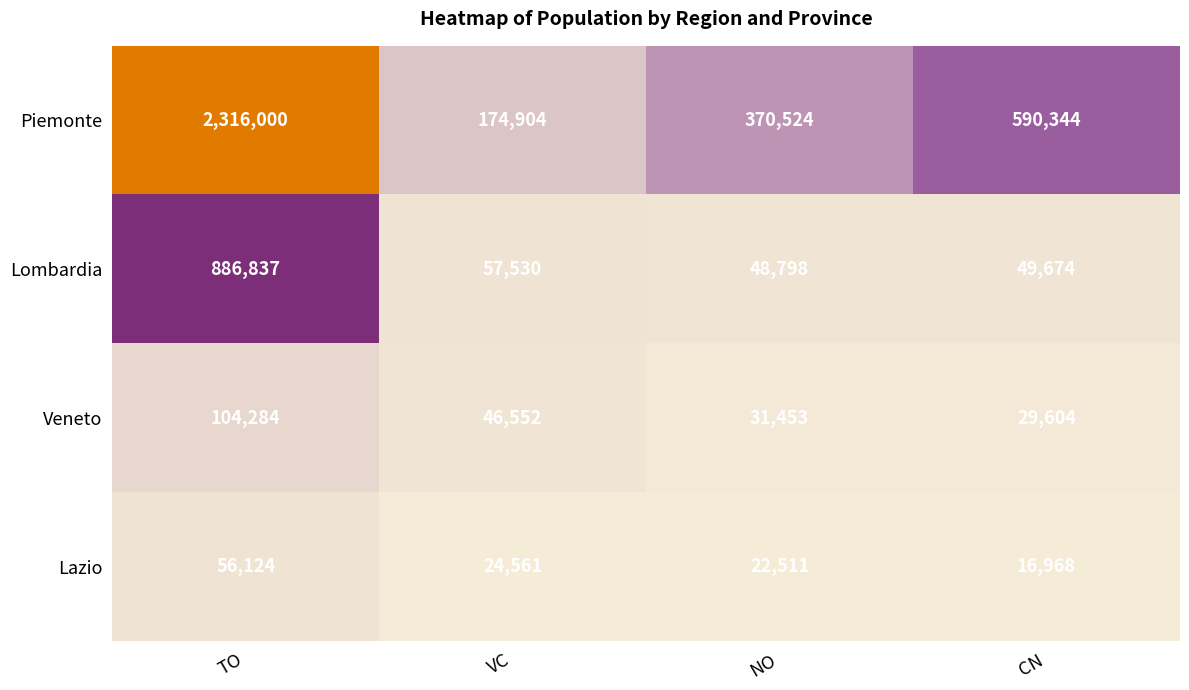

How many distinct data groups are displayed?

4